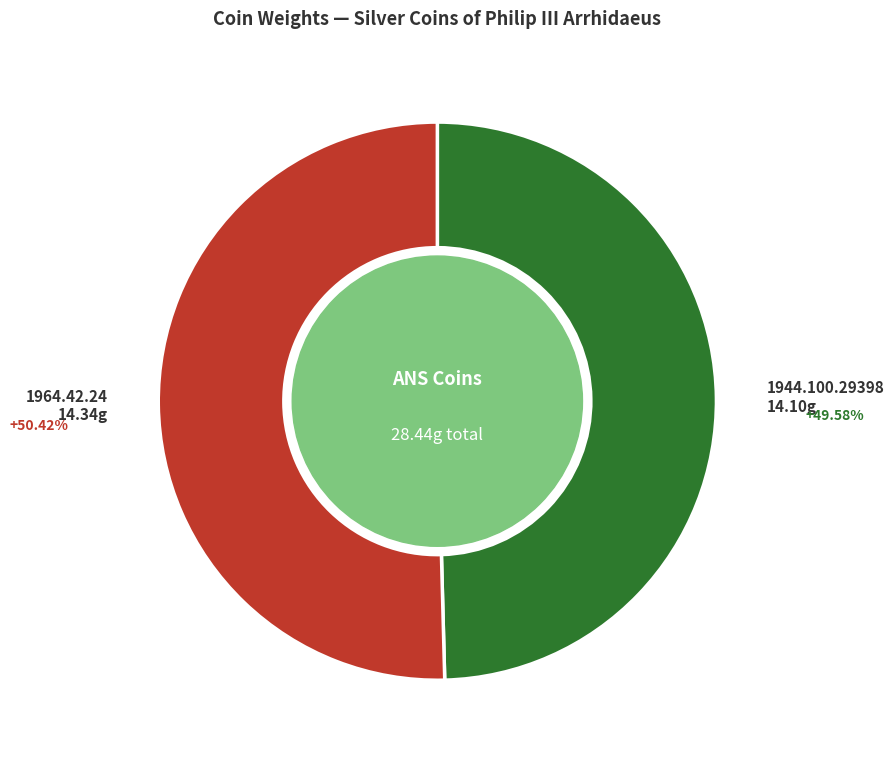

Does any single category account for the majority?

Yes